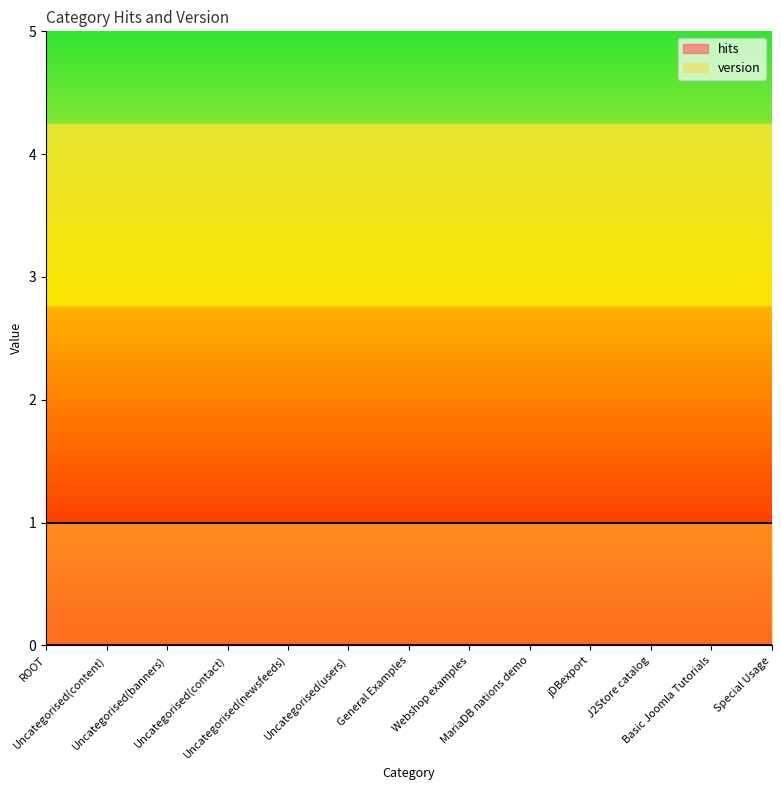

List the series in order of their overall mean, lowest first.

hits, version